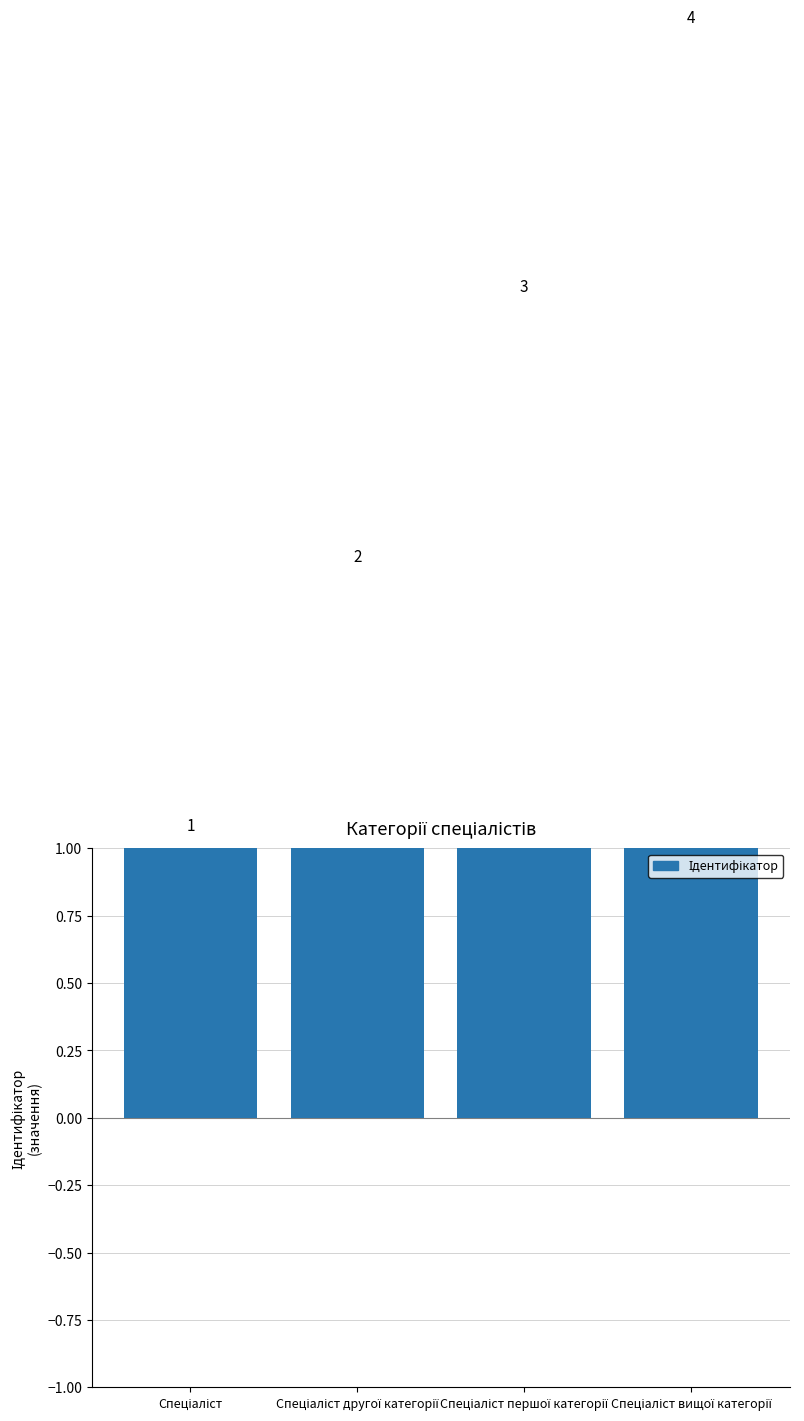

Which label corresponds to the smallest value in the chart?

Спеціаліст